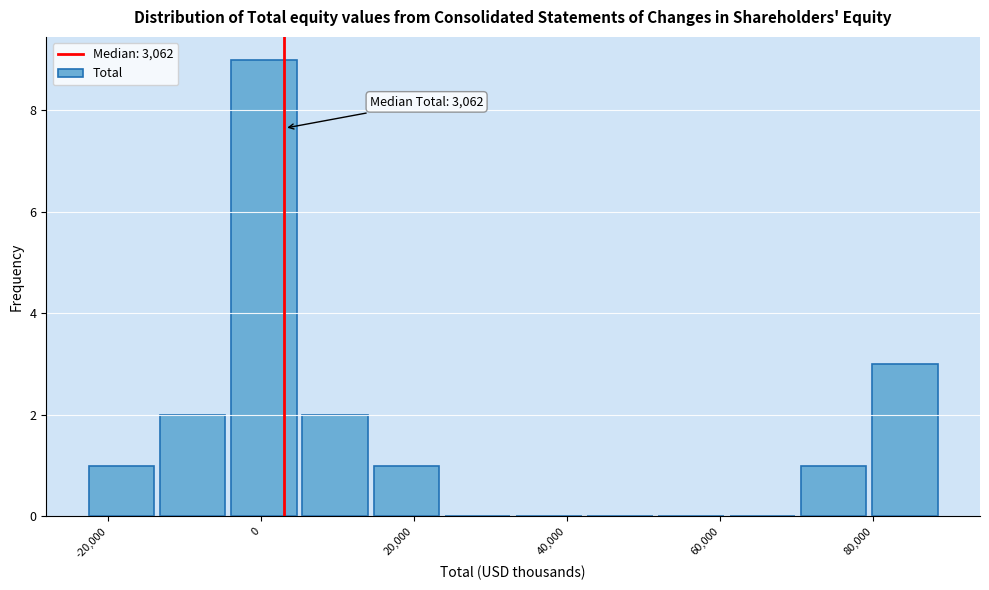

Which range on the x-axis has the tallest bar?

-4000 to 6000